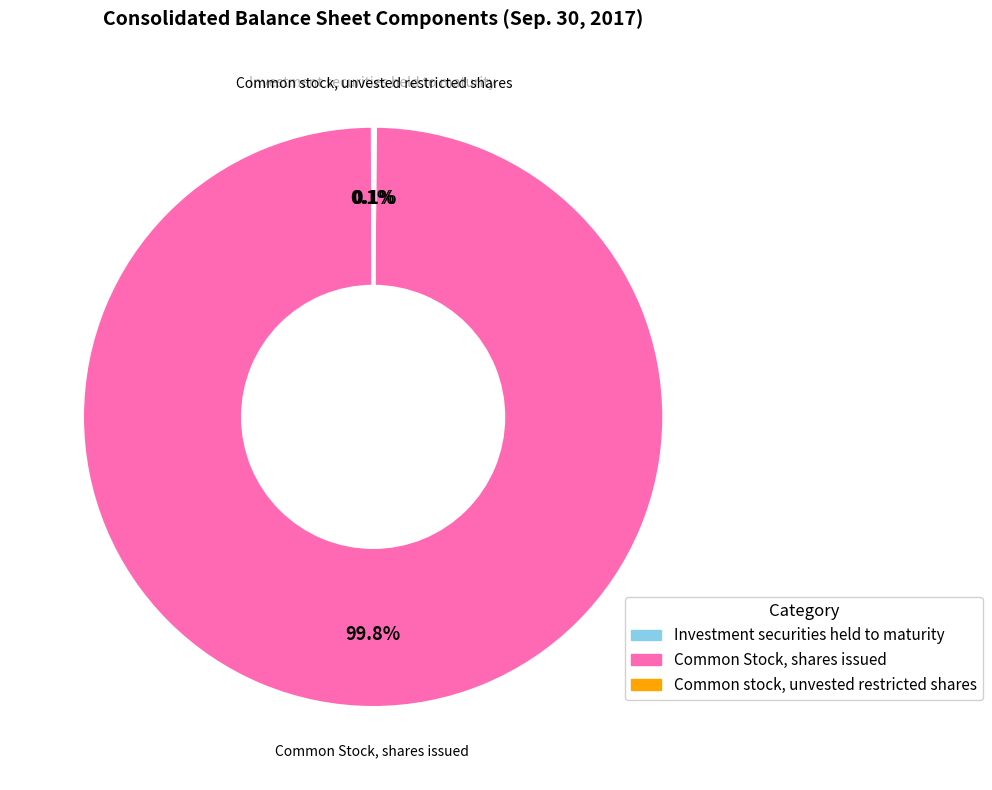

What percentage is NOT represented by Common Stock, shares issued?

0.2%